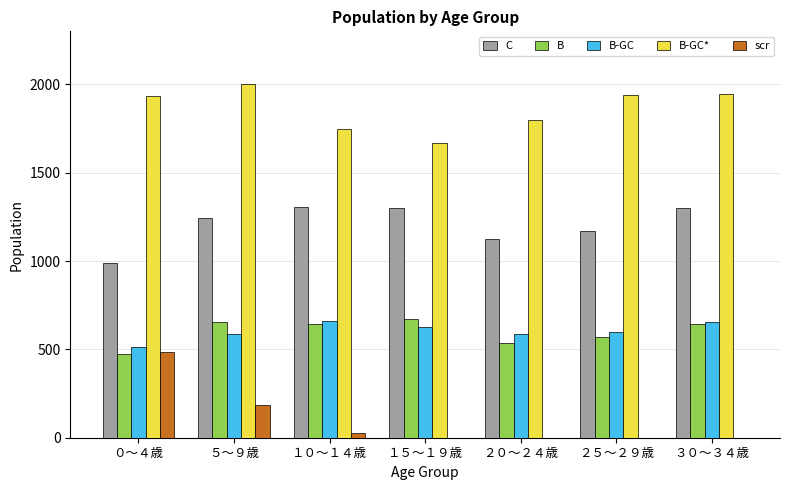

Where is B-GC* nearest to the value 1835?

２０～２４歳